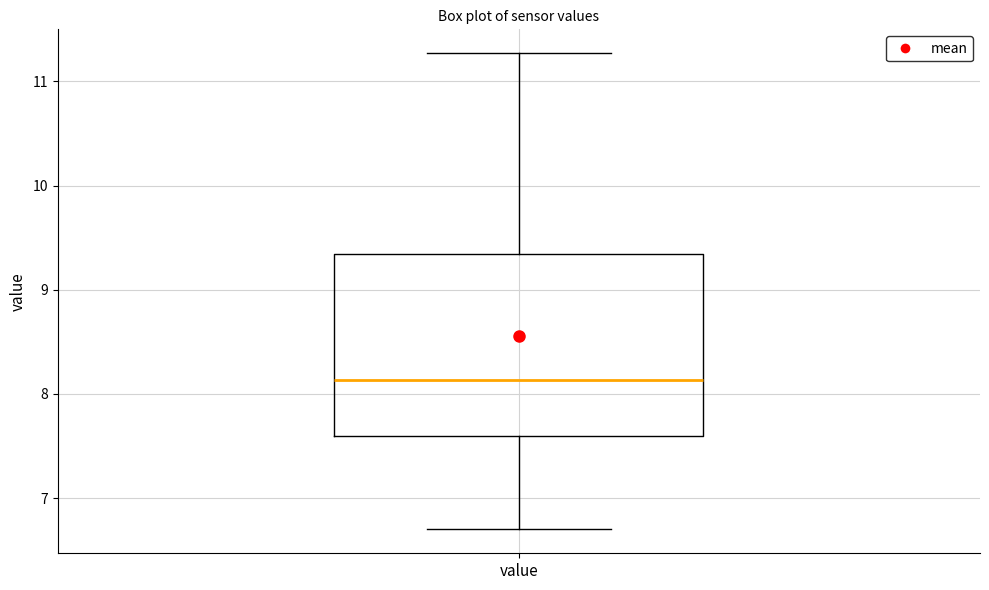

Read this box plot against the y-axis: the position of the median line, the range covered by the box, and the ends of both whiskers. The values are not printed on the chart, so give them approximately, as read against the axis.

median 8.1, box 7.6 to 9.3, whiskers 6.7 to 11.3